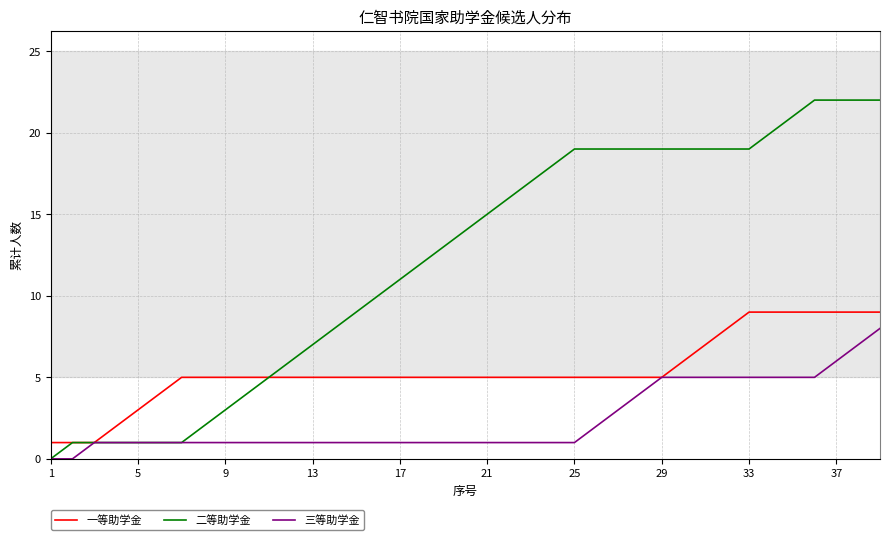

What is the maximum value shown in the chart?

22